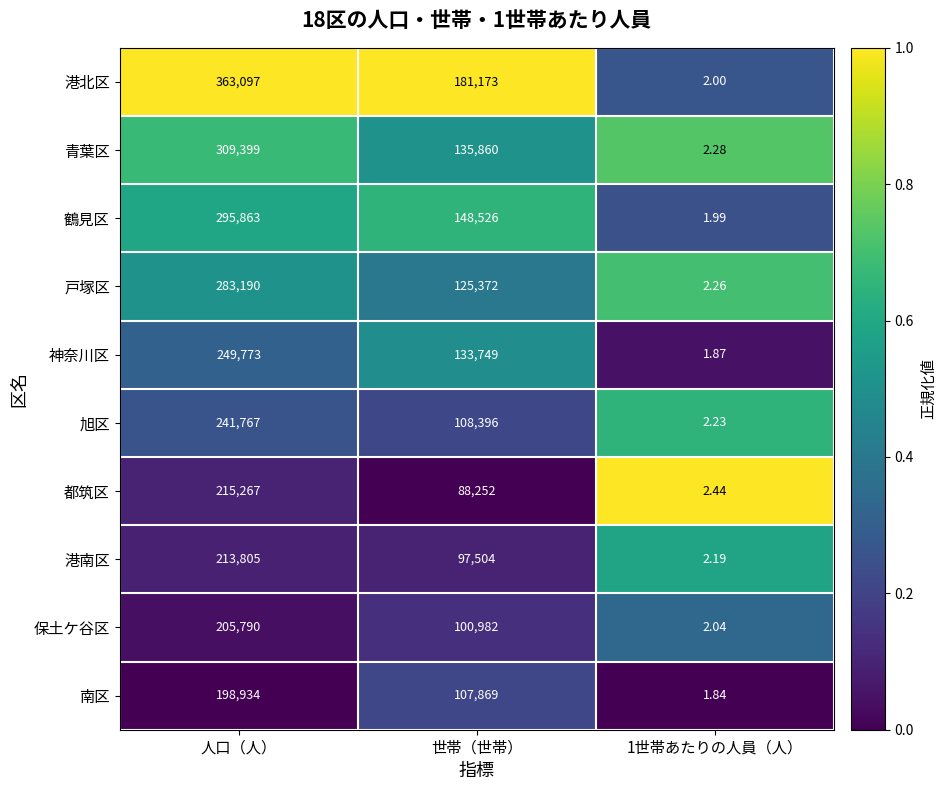

Which label corresponds to the smallest value in the chart?

1世帯あたりの人員（人）